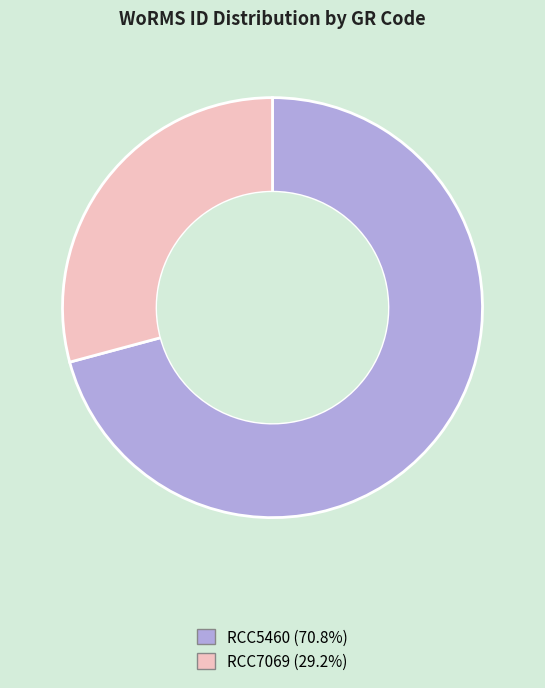

Rank the categories by value from highest to lowest.

RCC5460, RCC7069